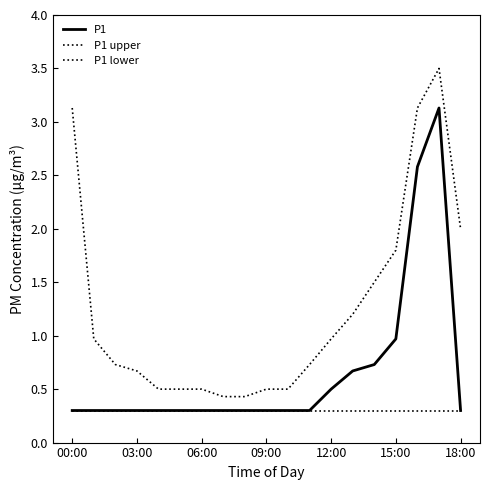

Does the chart display data point markers on the line(s)?

No